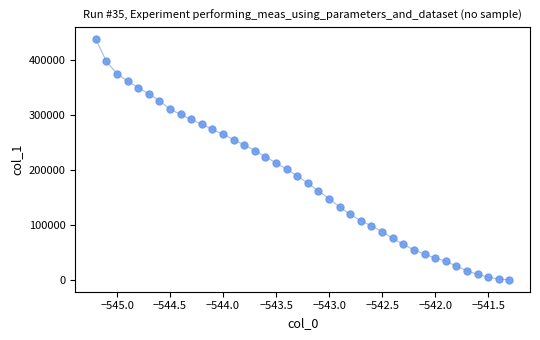

What is the range of X values (max minus min)?

3.9